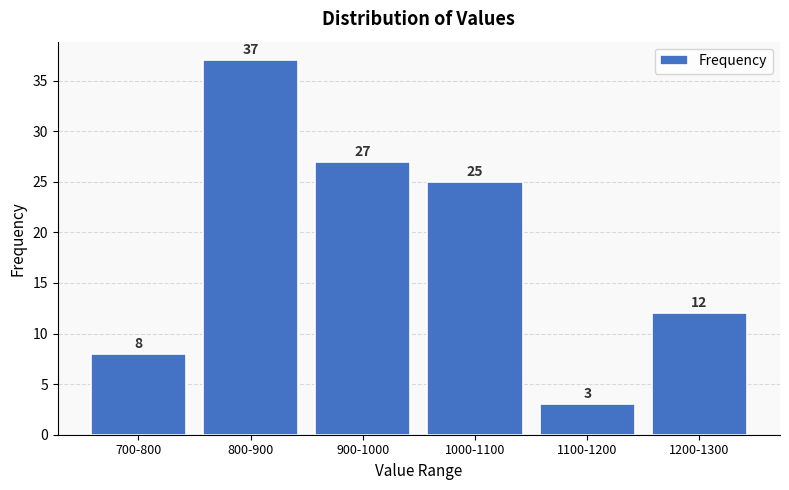

Reading left to right, transcribe all the data shown in this chart.

8	37	27	25	3	12